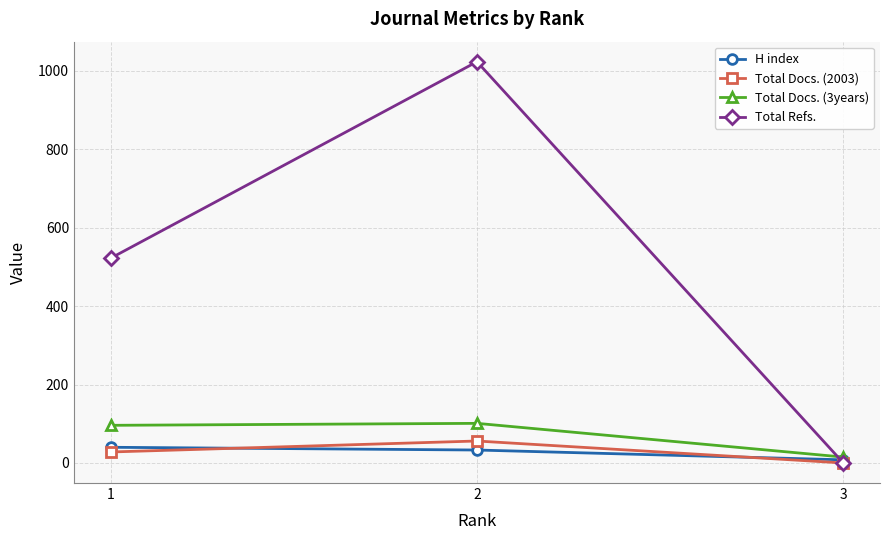

Where is Total Docs. (3years) nearest to the value 58?

1